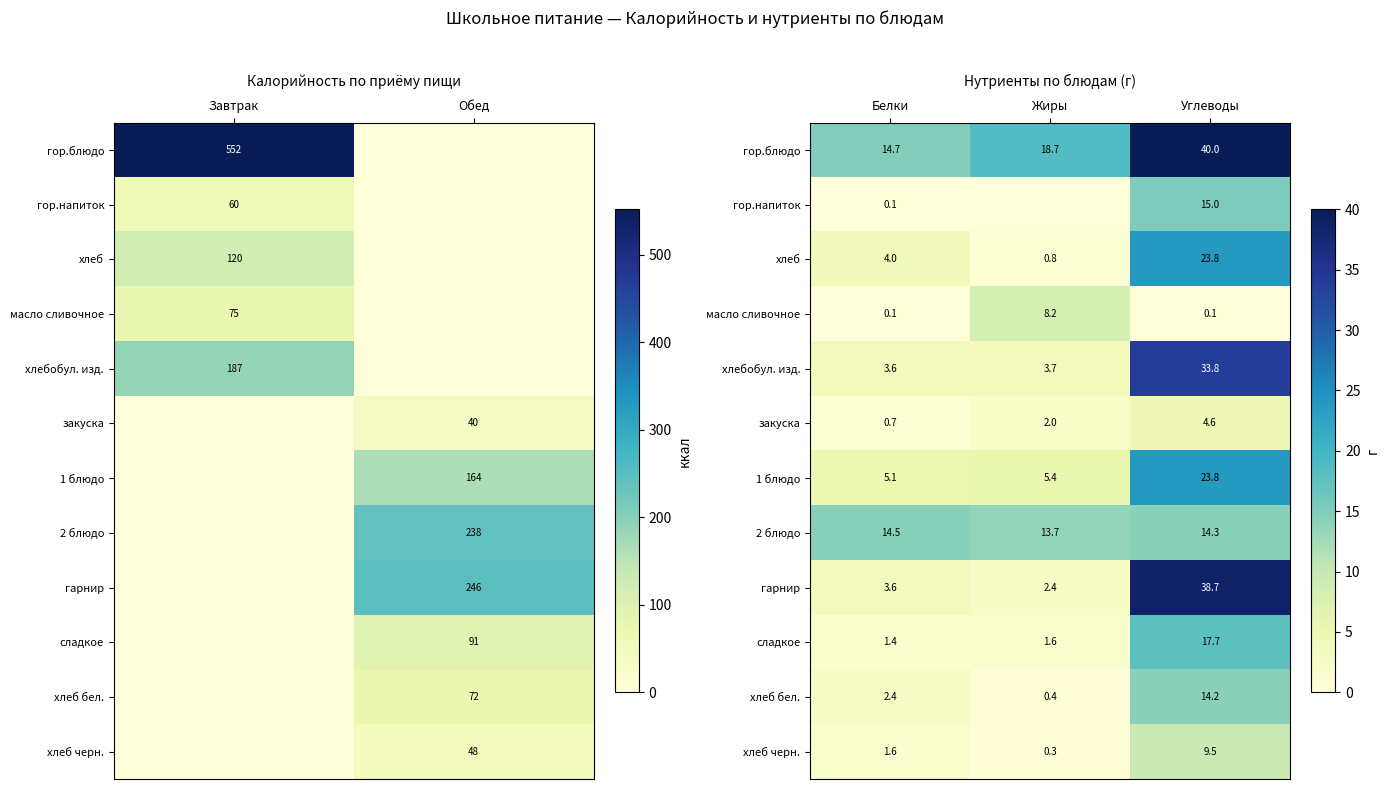

How many values in the 2 блюдо series are below 14?

1